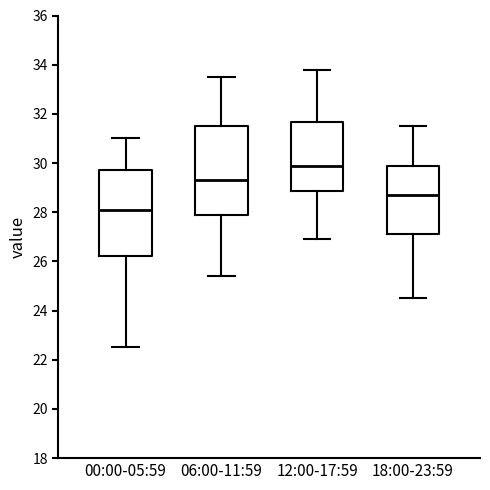

Reading left to right, read every box against the y-axis: the position of its median line, the range the box covers, and the ends of its whiskers. The values are not printed on the chart, so give them approximately, as read against the axis.

00:00-05:59: median 28.2, box 26.2 to 29.8, whiskers 22.6 to 31.0
06:00-11:59: median 29.4, box 28.0 to 31.6, whiskers 25.4 to 33.6
12:00-17:59: median 30.0, box 28.8 to 31.6, whiskers 27.0 to 33.8
18:00-23:59: median 28.8, box 27.2 to 30.0, whiskers 24.6 to 31.6